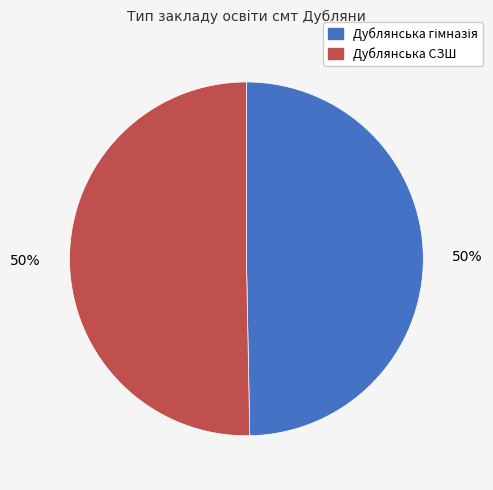

True or false: Дублянська СЗШ accounts for 39% of the total.

False